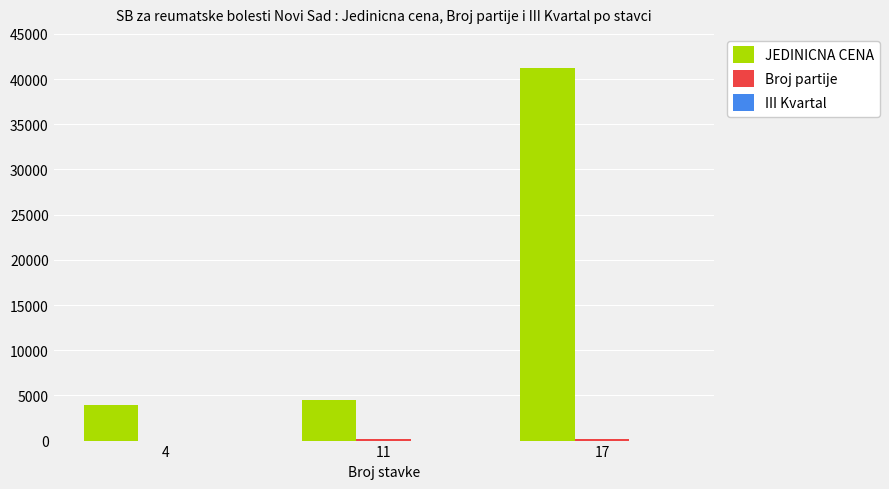

How many groups of bars are there?

3